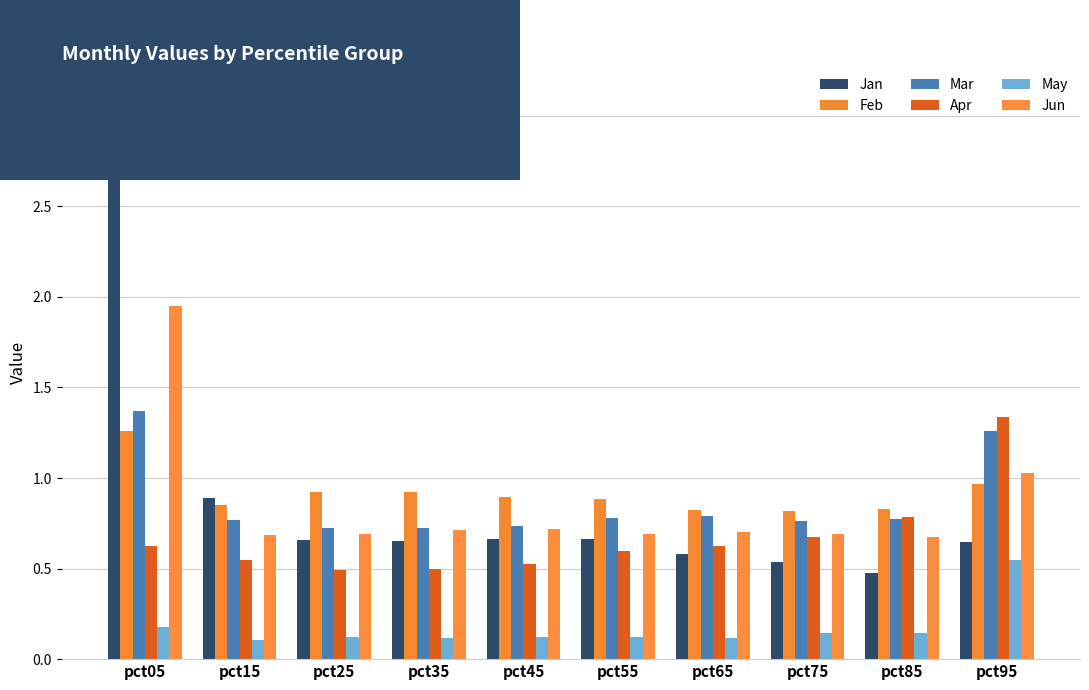

How many bars are there in total?

60